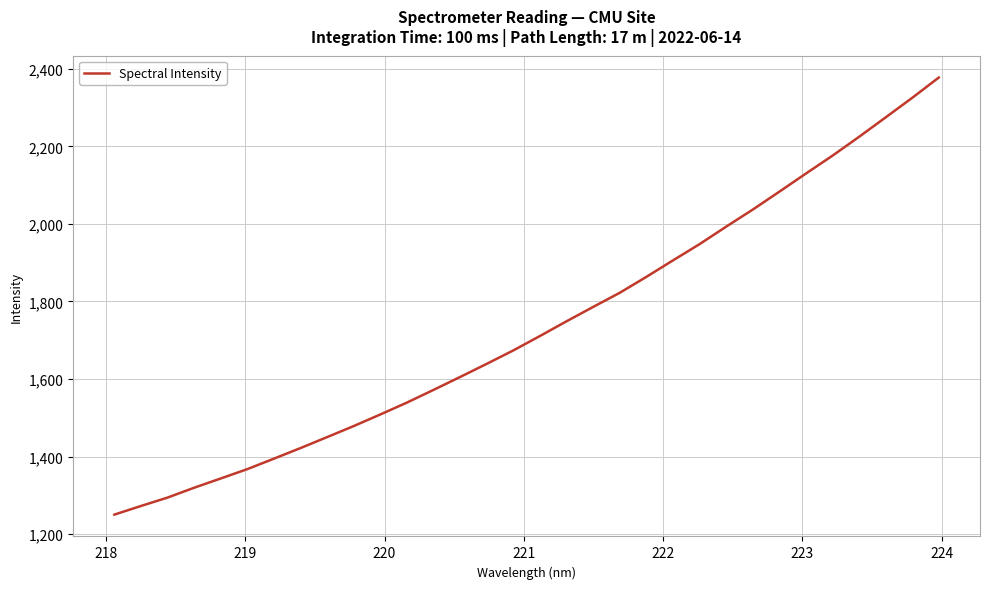

Count the number of values greater than 1711.

16